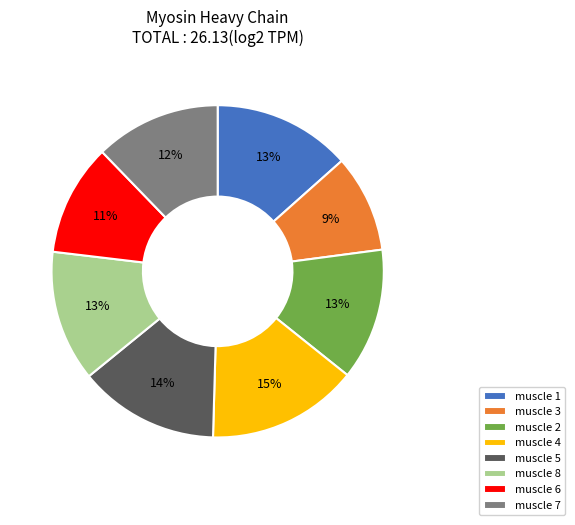

What is the largest slice in the pie chart?

muscle 4